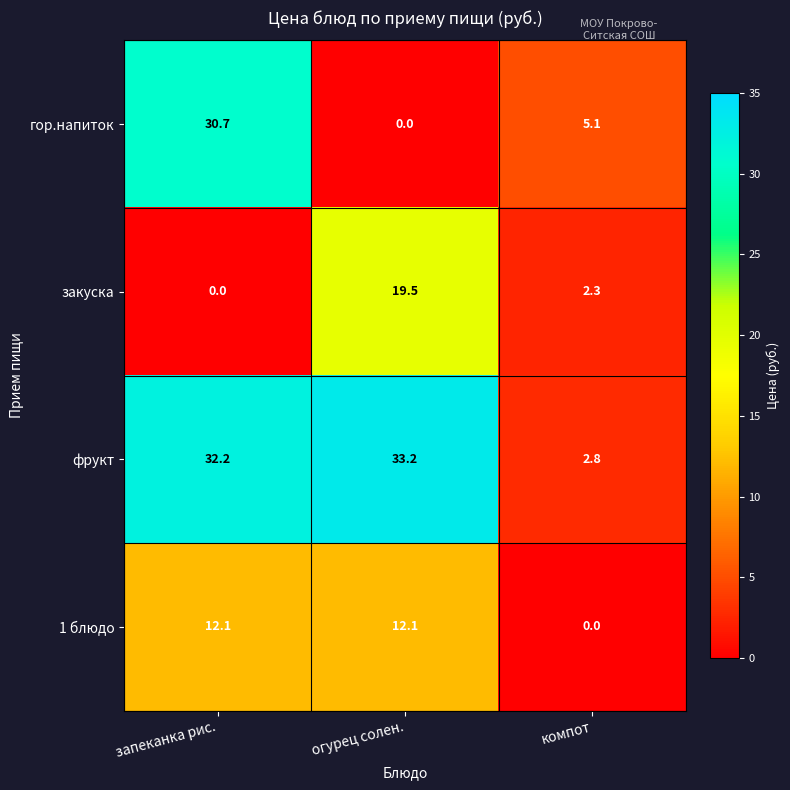

Where does the гор.напиток series first go above 5?

запеканка рис.